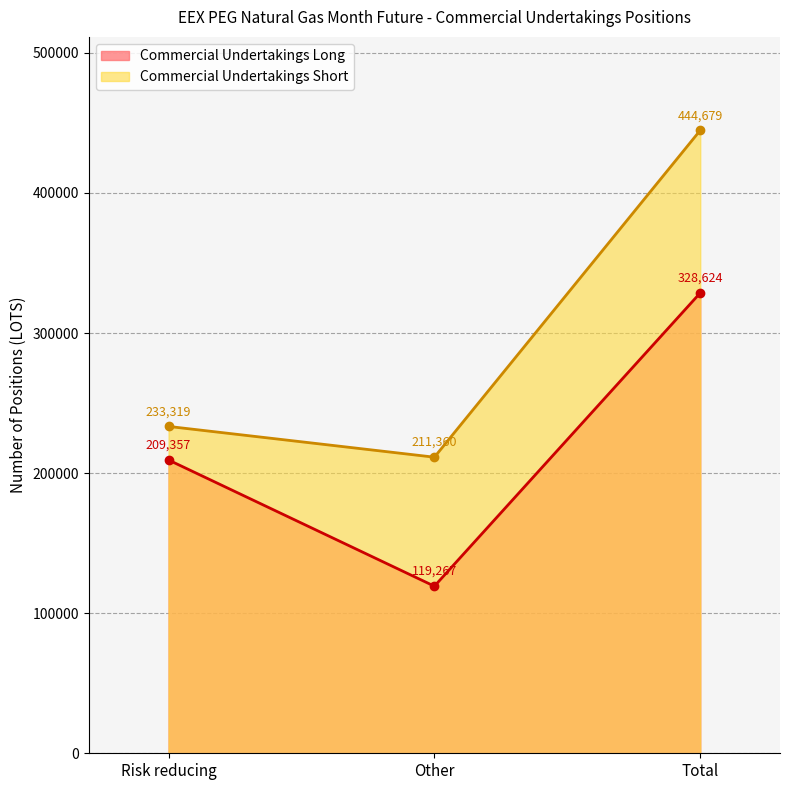

Reading left to right, list all the values displayed in this chart.

Commercial Undertakings Long: 209357	119267	328624
Commercial Undertakings Short: 233319	211360	444679